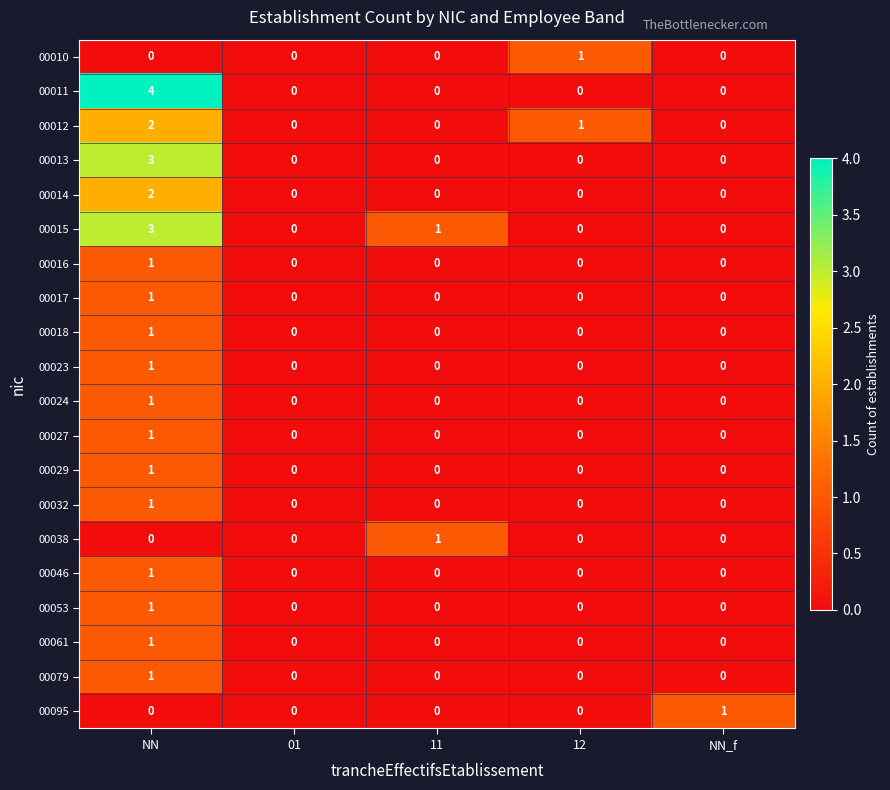

Which series has the widest spread of values?

00011